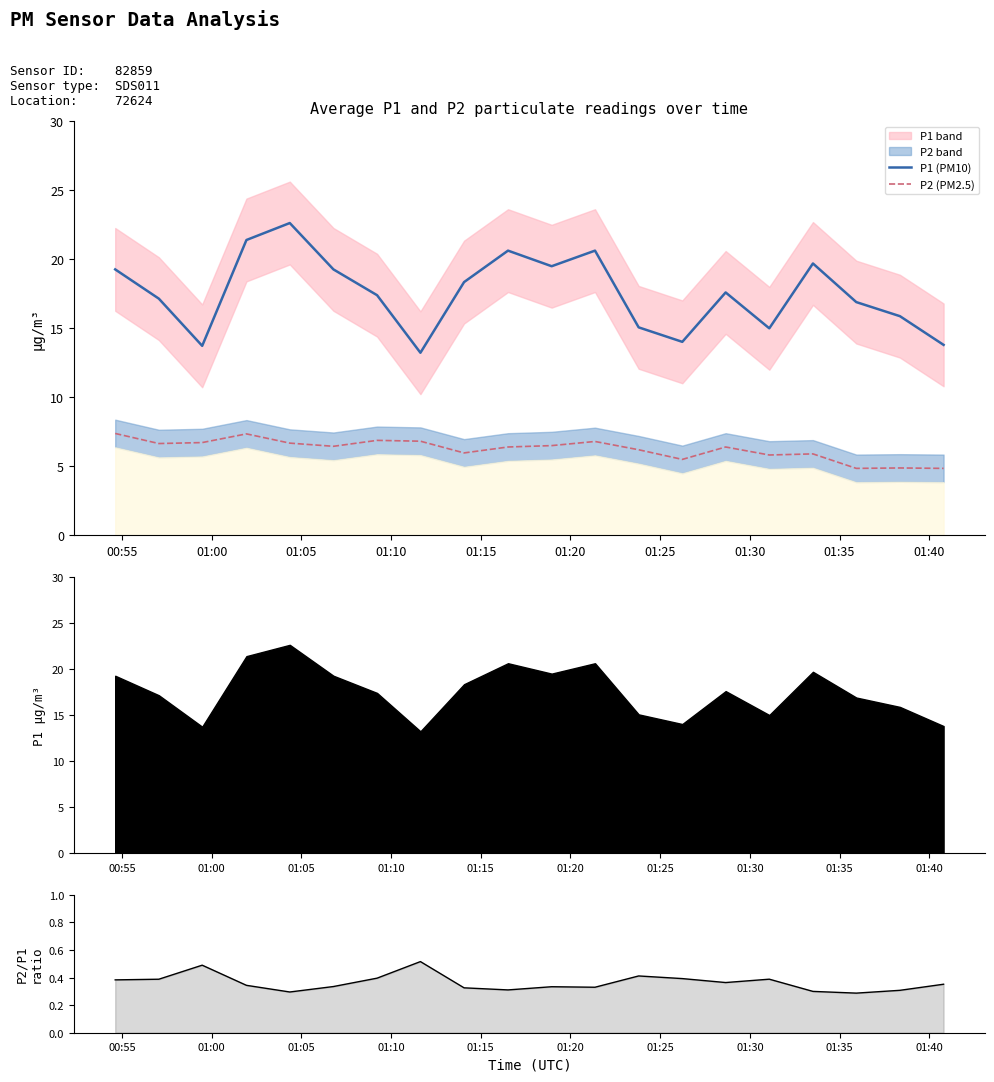

Is the value of P2 (PM2.5) at 15 greater than the value of P2/P1 ratio at 10?

Yes